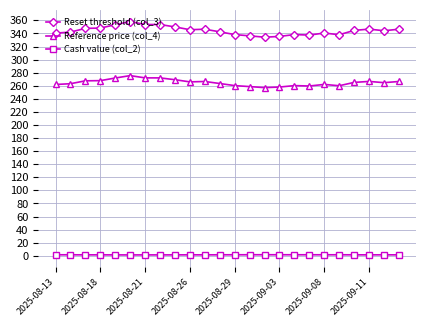

What is the value of the Reference price (col_4) point at the 17th from the left?

260.2